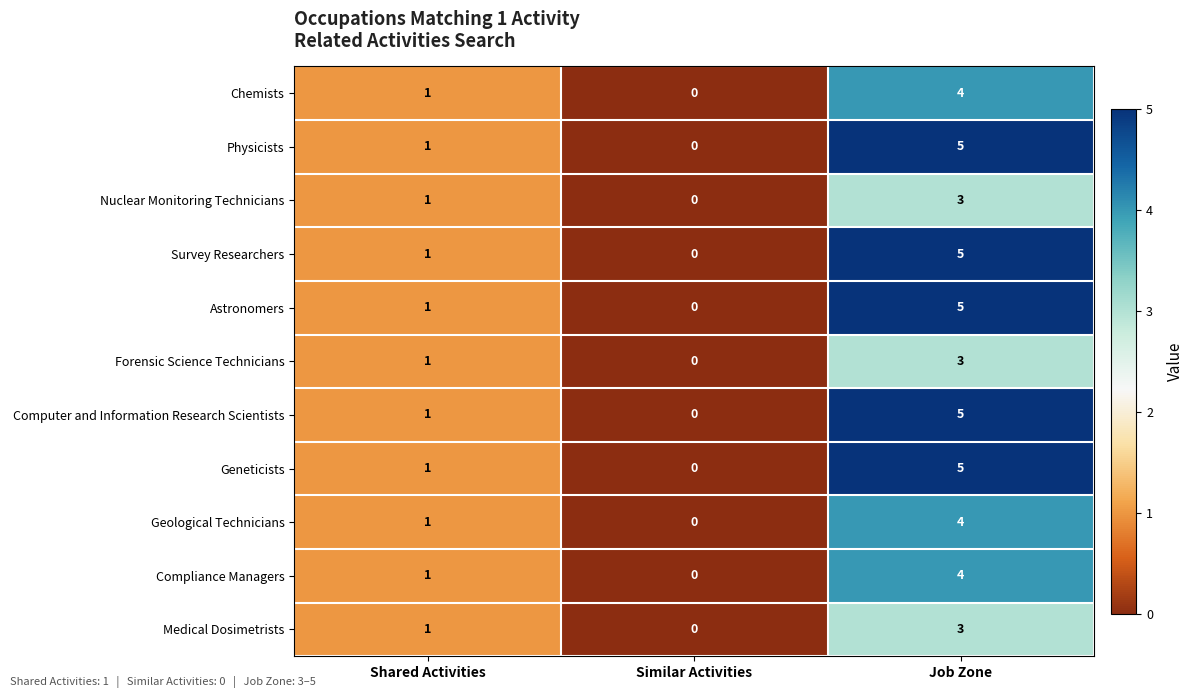

At which category does the chart reach its peak across all series?

Job Zone